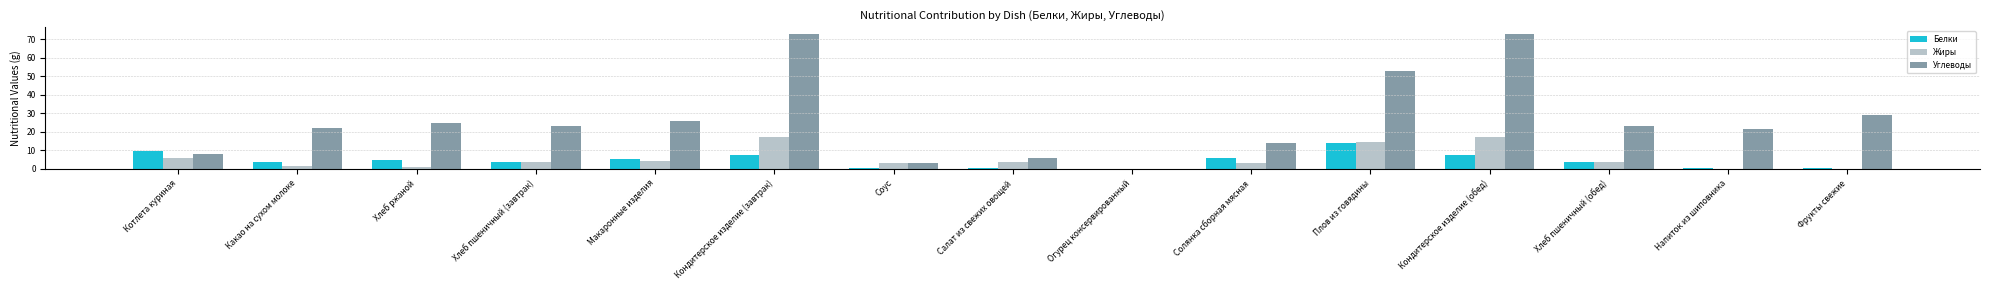

Is it true that Углеводы equals 23.4 at Хлеб пшеничный (завтрак)?

True